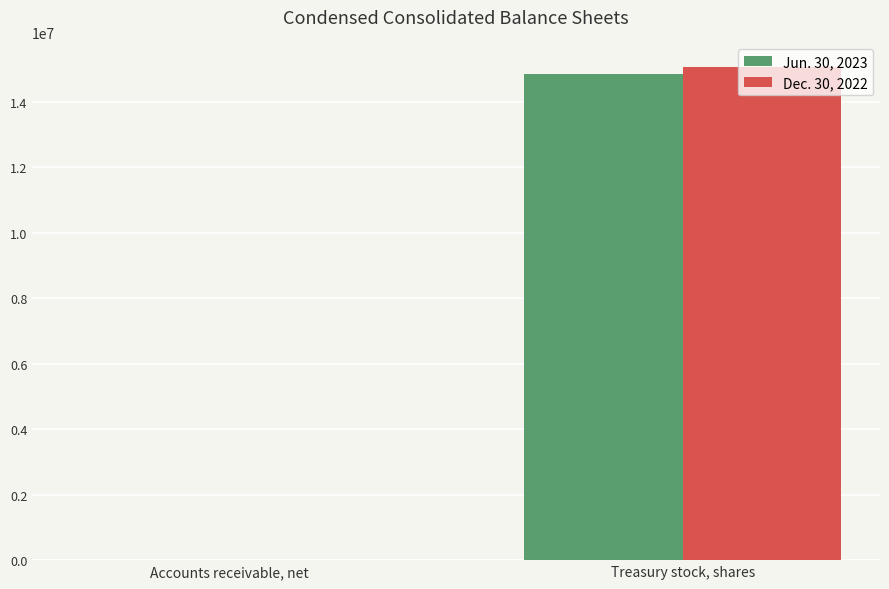

True or false: Jun. 30, 2023 has a value of 21399003 at Treasury stock, shares.

False